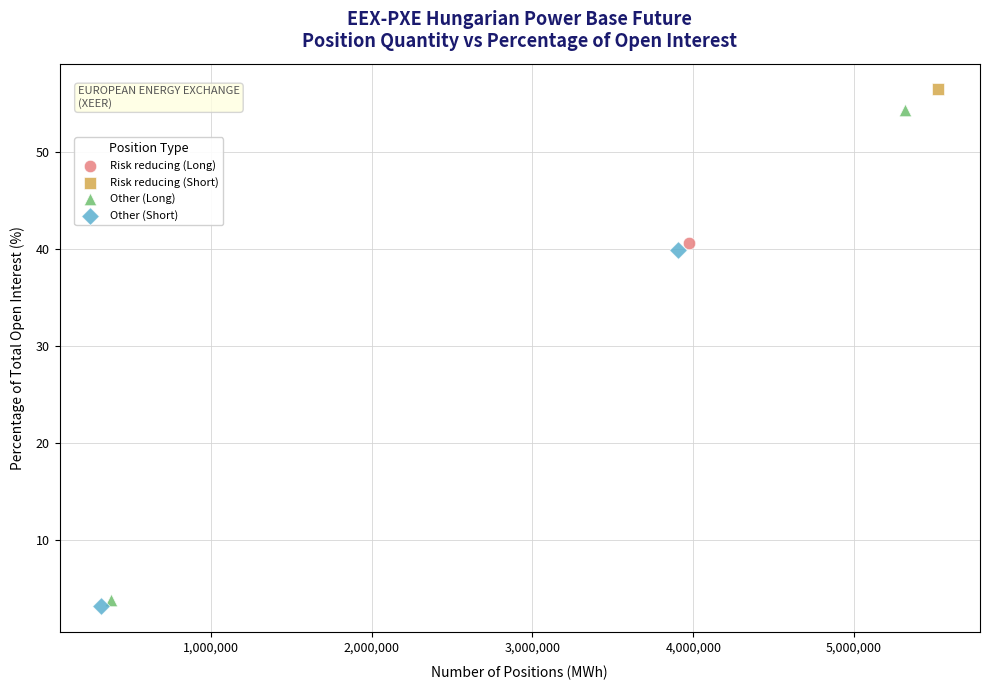

What are all the series names shown in the legend?

Risk reducing (Long), Risk reducing (Short), Other (Long), Other (Short)